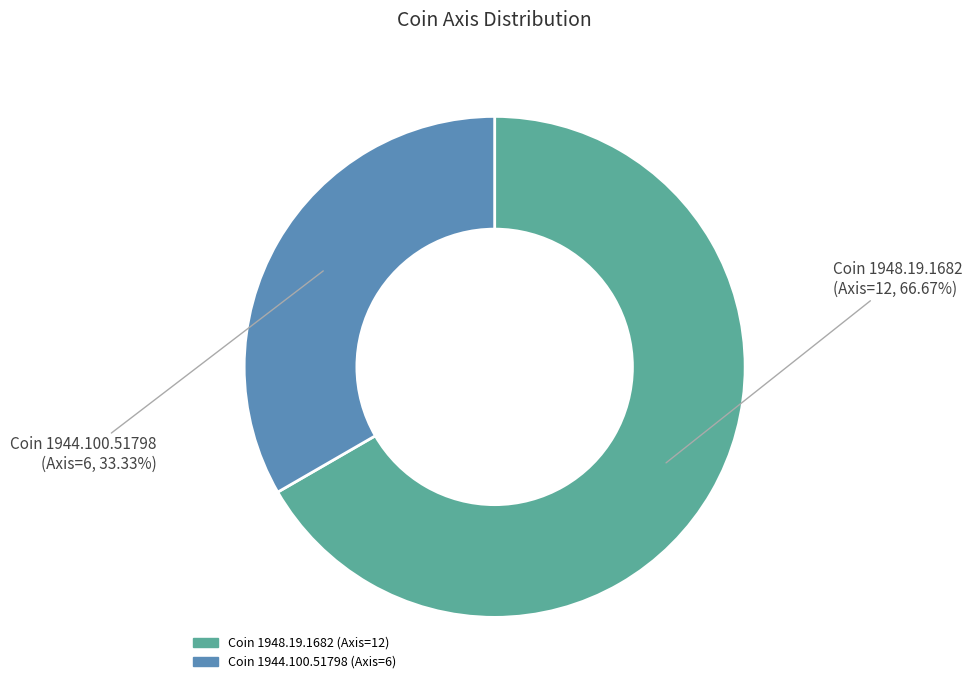

The Coin 1948.19.1682 (Axis=12) slice represents 67% of the pie. True or false?

True